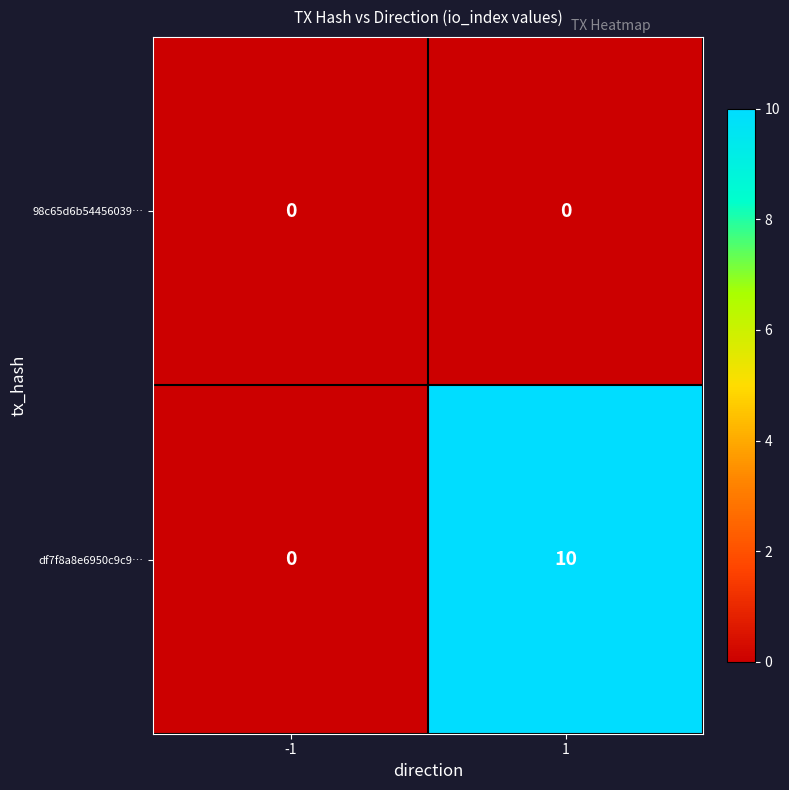

What is the average value of the df7f8a8e6950c9c9… series?

5